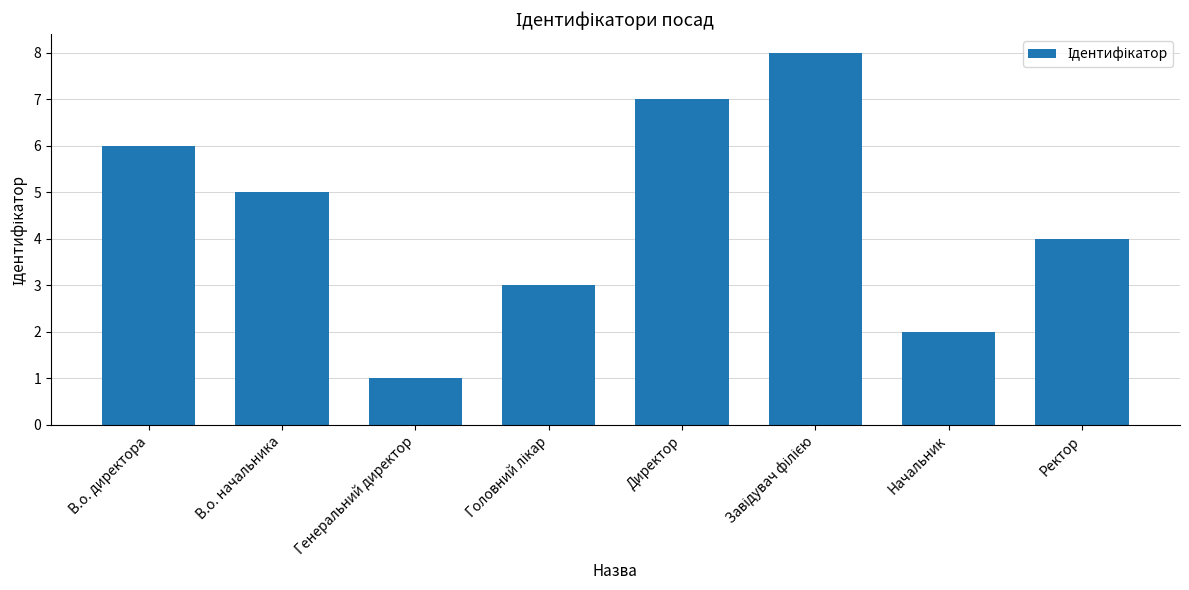

Which label corresponds to the smallest value in the chart?

Генеральний директор